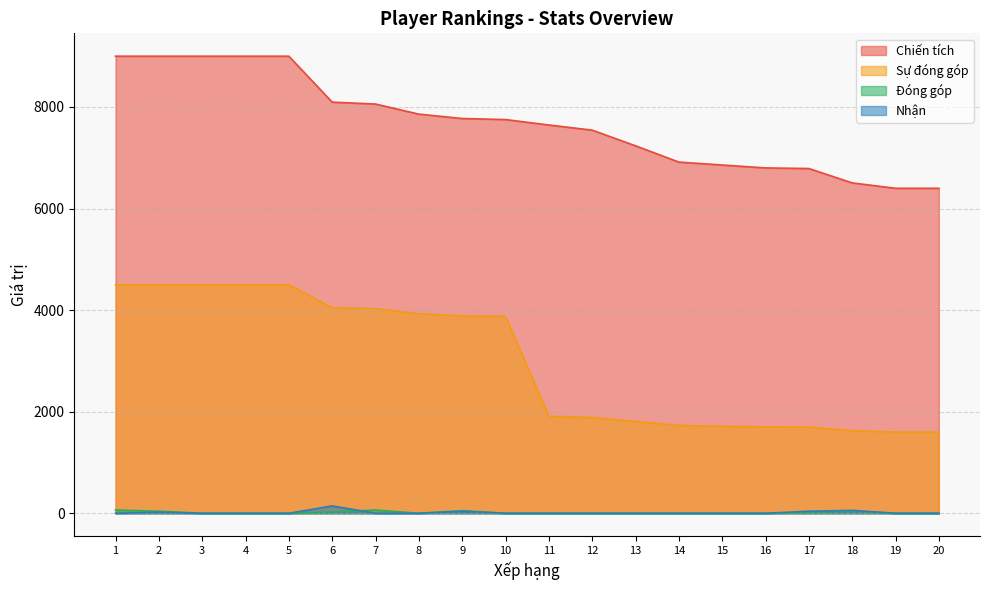

How many lines are shown in the chart?

4